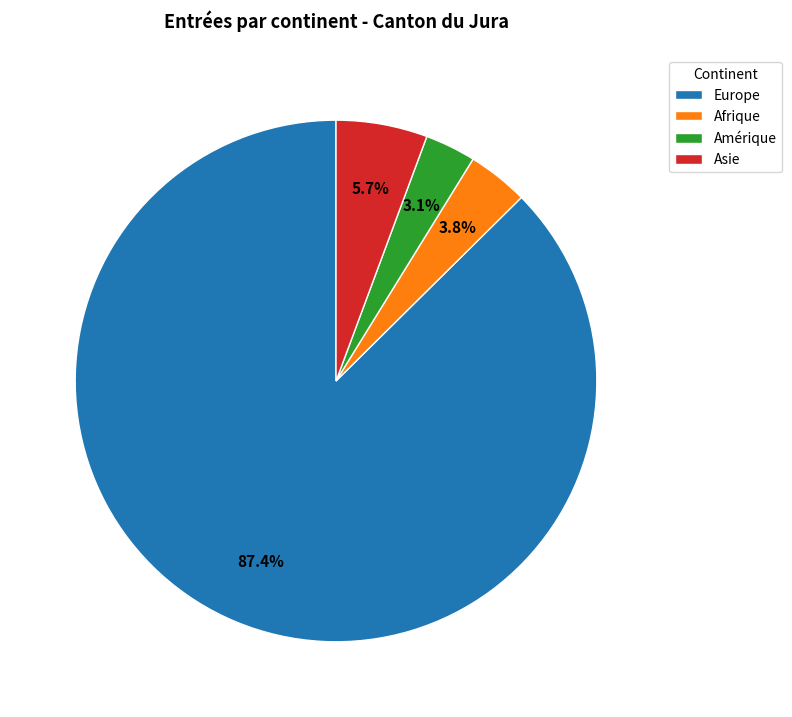

Combined, do Amérique and Afrique account for over 50%?

No